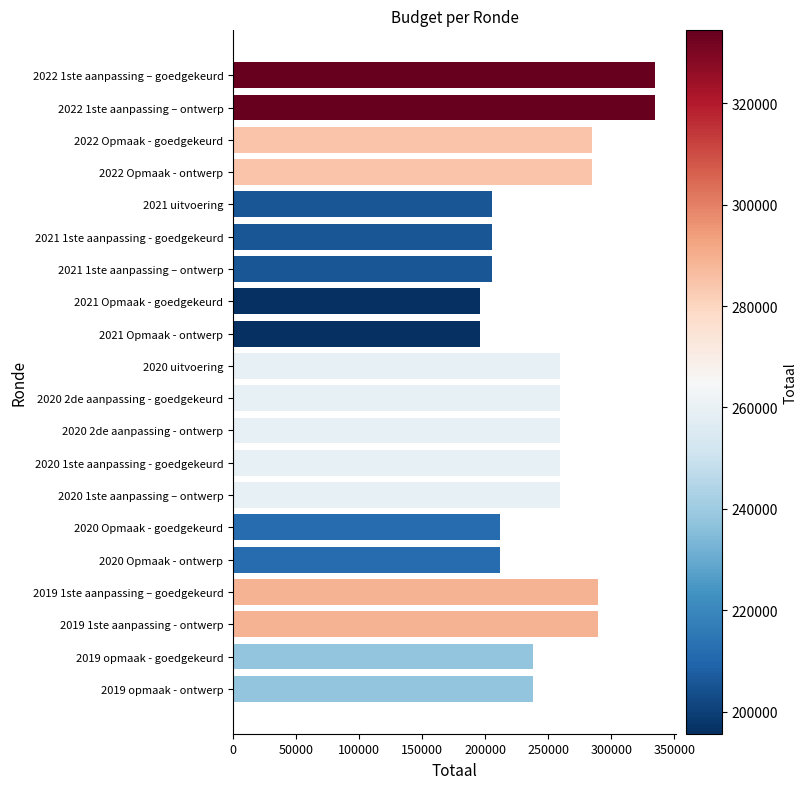

How many series are shown in this chart?

1